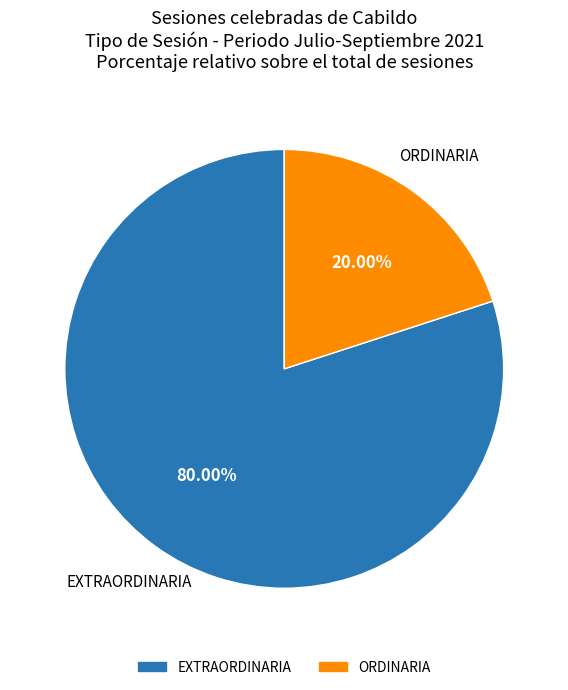

Which has a higher value, ORDINARIA or EXTRAORDINARIA?

EXTRAORDINARIA